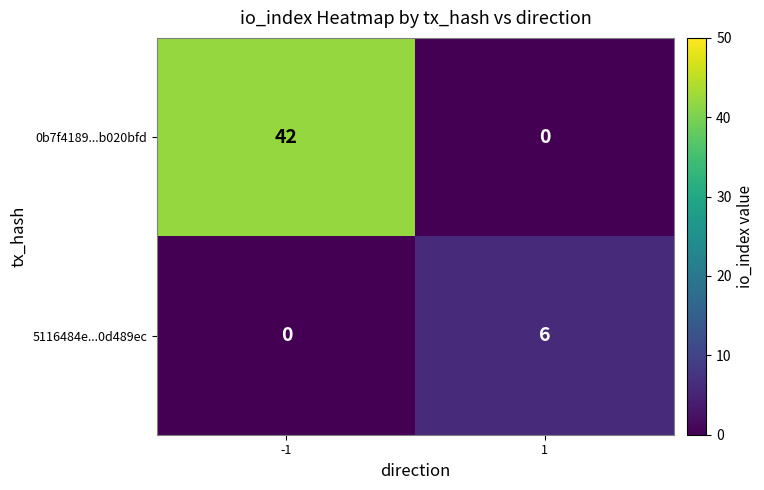

Which series has the largest total across all categories?

0b7f4189...b020bfd